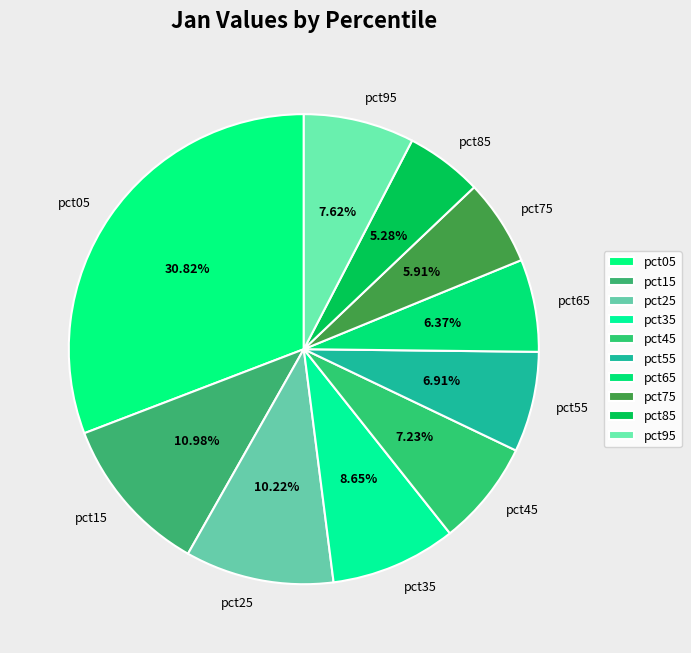

Does pct85 account for over 50% of the chart?

No